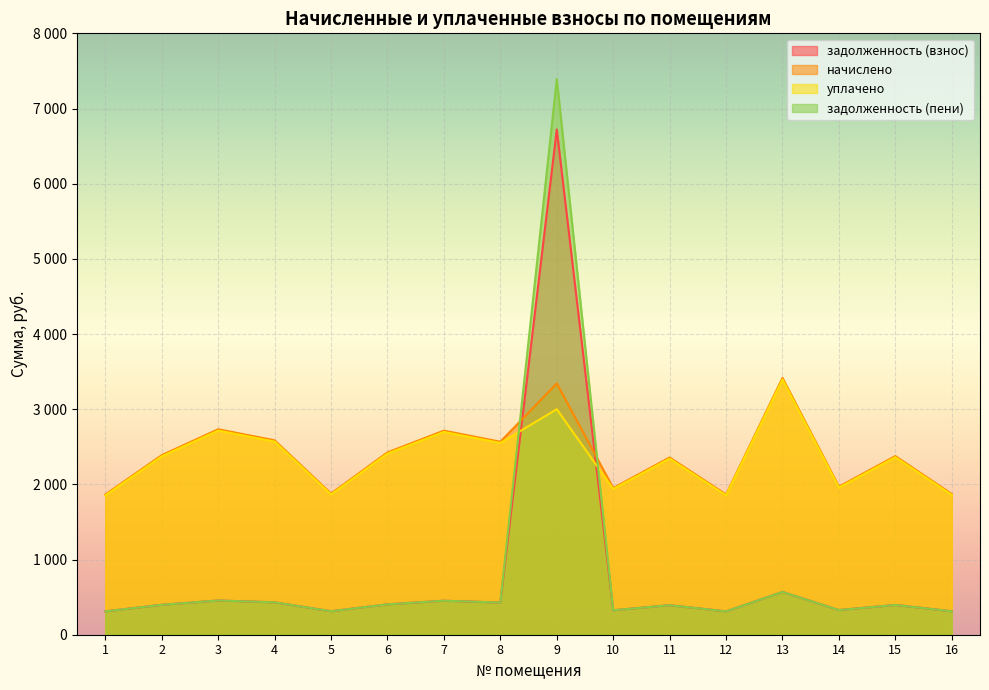

Between 3 and 15, which series saw the biggest shift?

начислено